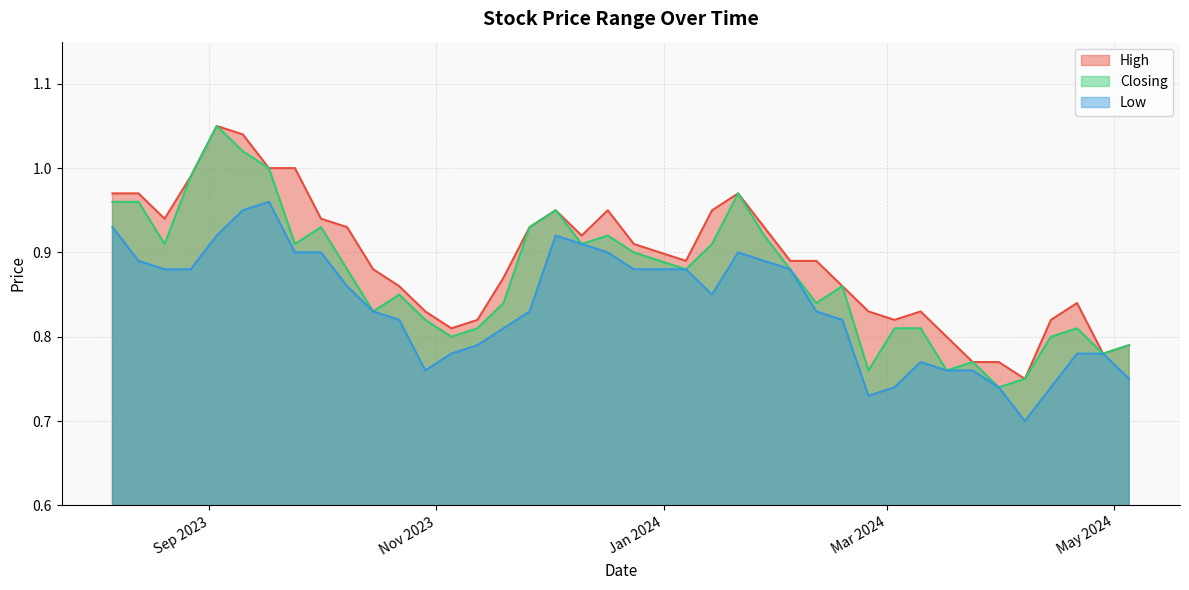

Is the value of Low at 07/01/2024 greater than the value of Closing at 18/02/2024?

Yes